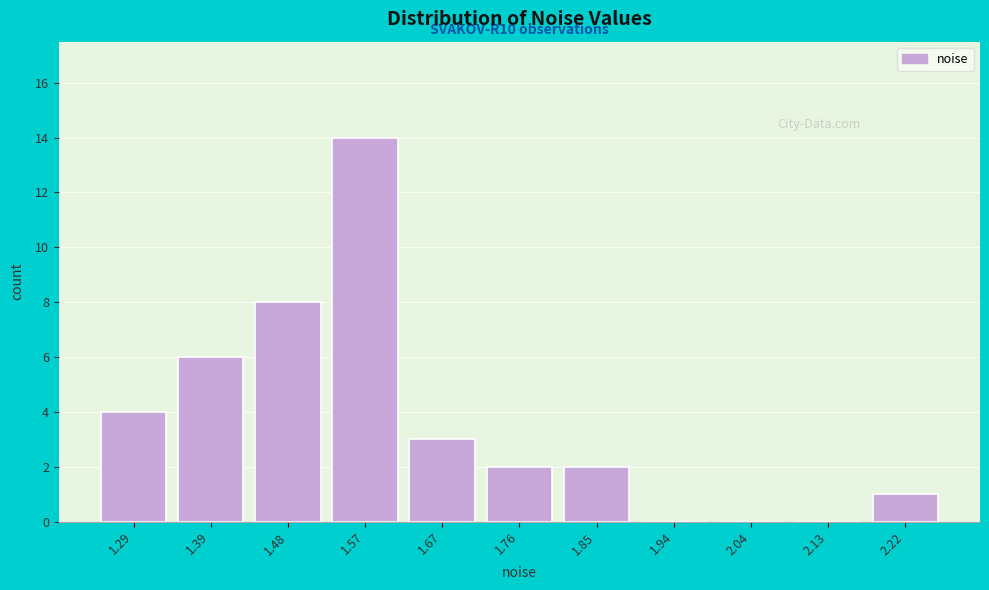

True or false: the data shows 0 at 2.04.

True